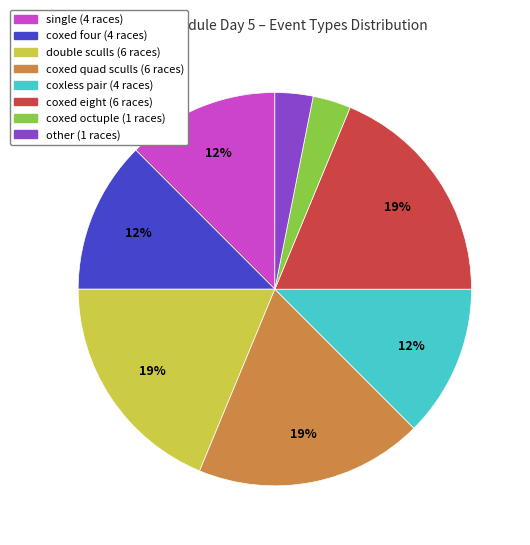

Is there any slice that represents more than half of the pie?

No